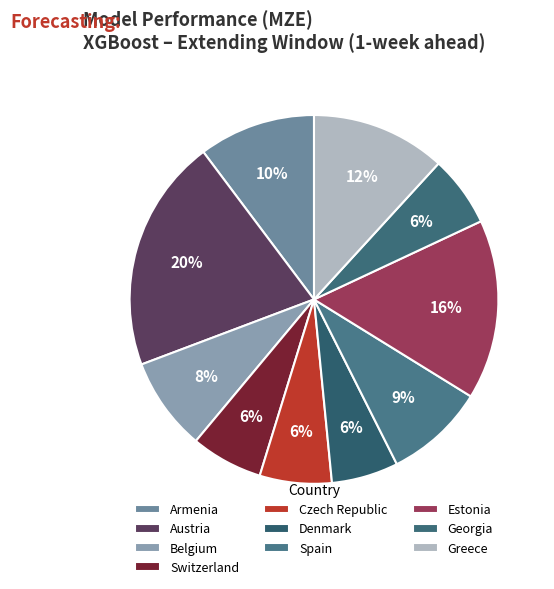

How many slices are in this pie chart?

10